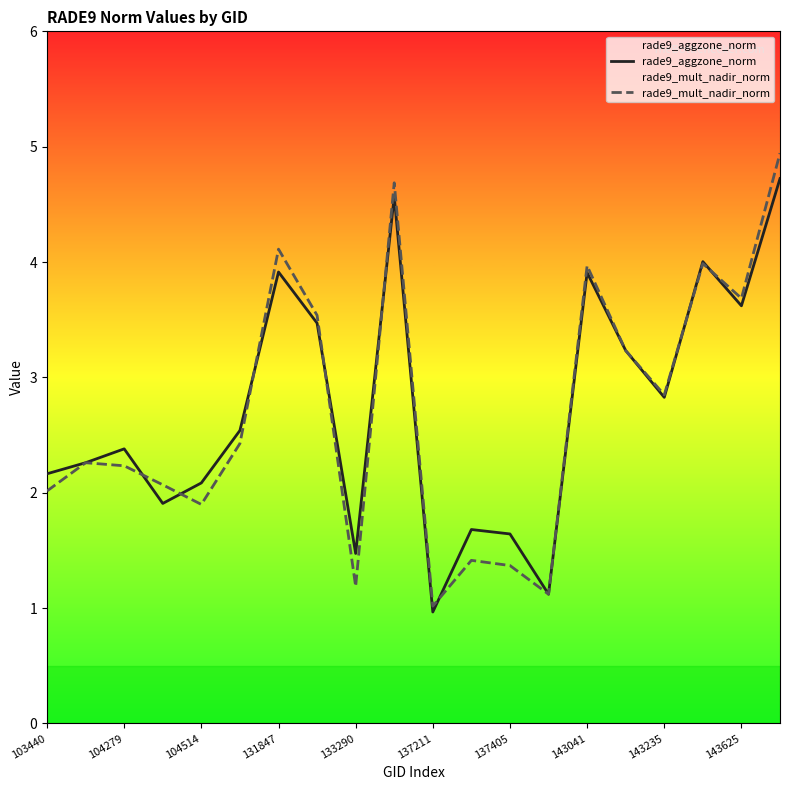

Reading right to left, what are all the values shown in this chart?

rade9_aggzone_norm: 4.7	3.6	4.0	2.8	3.2	3.9	1.1	1.6	1.7	1.0	4.6	1.5	3.5	3.9	2.5	2.1	1.9	2.4	2.3	2.2
rade9_mult_nadir_norm: 4.9	3.7	4.0	2.8	3.2	4.0	1.1	1.4	1.4	1.0	4.7	1.2	3.5	4.1	2.4	1.9	2.1	2.2	2.3	2.0